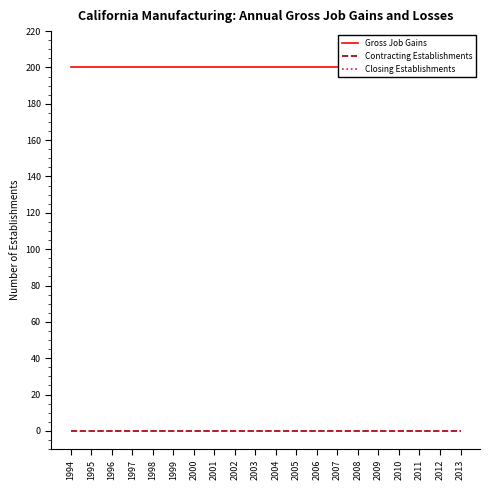

Reading right to left, list all the values displayed in this chart.

Gross Job Gains: 200	200	200	200	200	200	200	200	200	200	200	200	200	200	200	200	200	200	200	200
Contracting Establishments: 0	0	0	0	0	0	0	0	0	0	0	0	0	0	0	0	0	0	0	0
Closing Establishments: 0	0	0	0	0	0	0	0	0	0	0	0	0	0	0	0	0	0	0	0